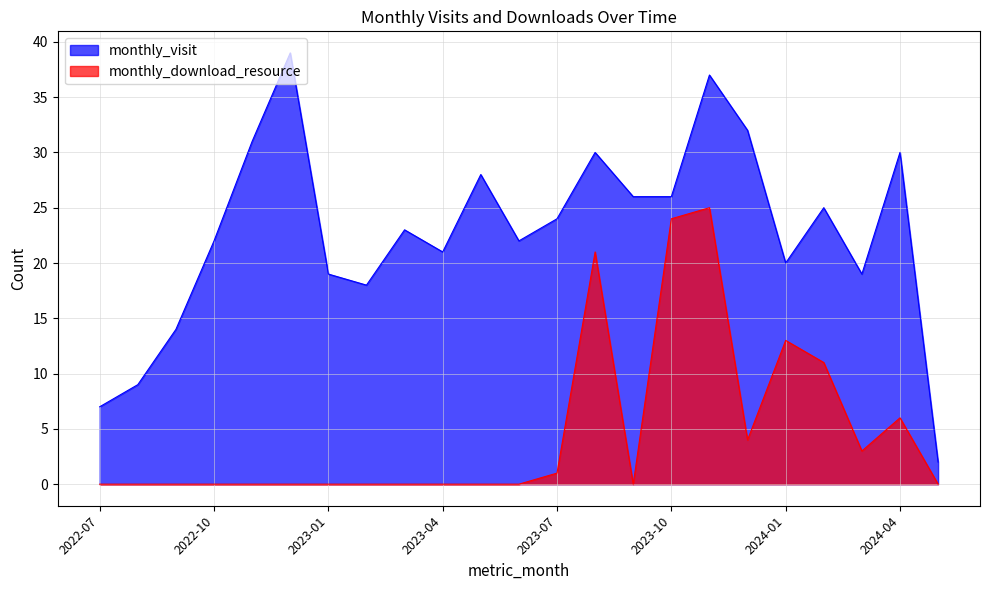

True or false: monthly_download_resource and monthly_visit cross at least once.

False